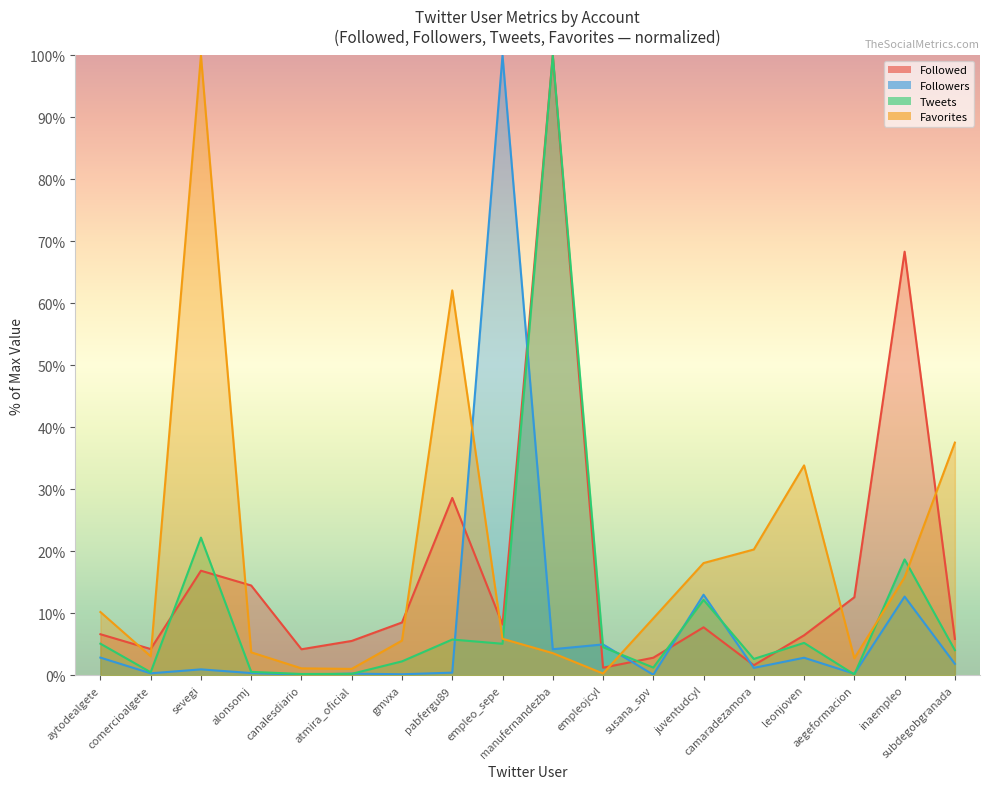

True or false: Followed has a value of 2.0 at leonjoven.

False